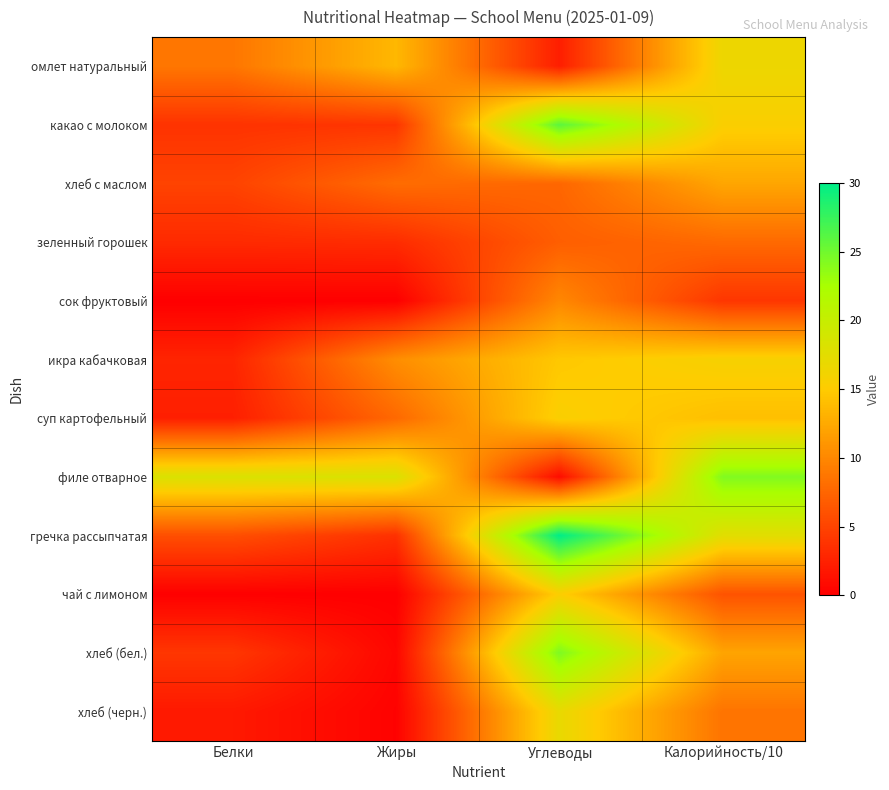

Which series has the largest range (max minus min)?

гречка рассыпчатая